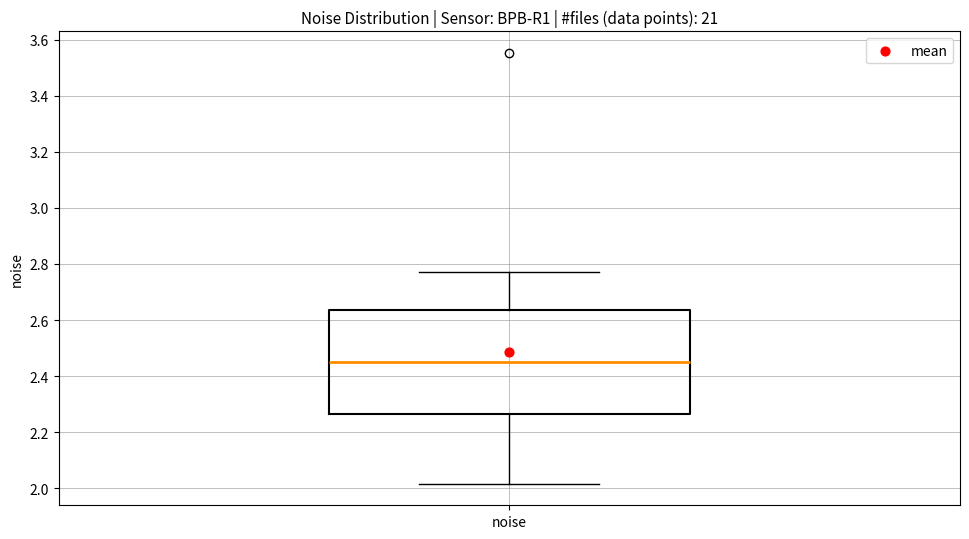

Read this box plot against the y-axis: the position of the median line, the range covered by the box, and the ends of both whiskers. The values are not printed on the chart, so give them approximately, as read against the axis.

median 2.44, box 2.26 to 2.64, whiskers 2.02 to 2.78